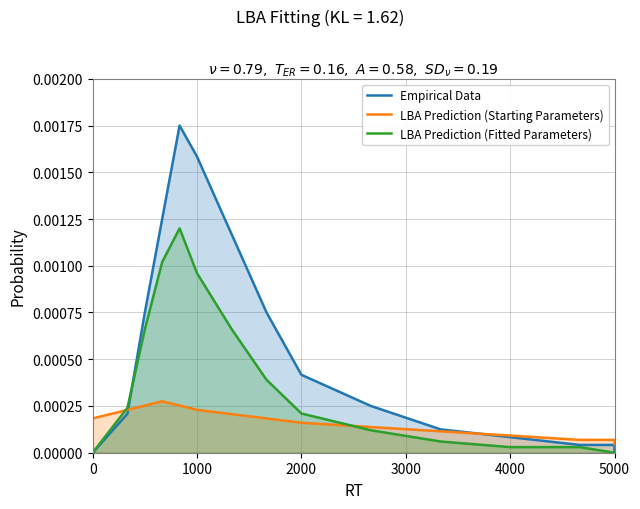

Is it true that Empirical Data equals 0.0 at 9?

False